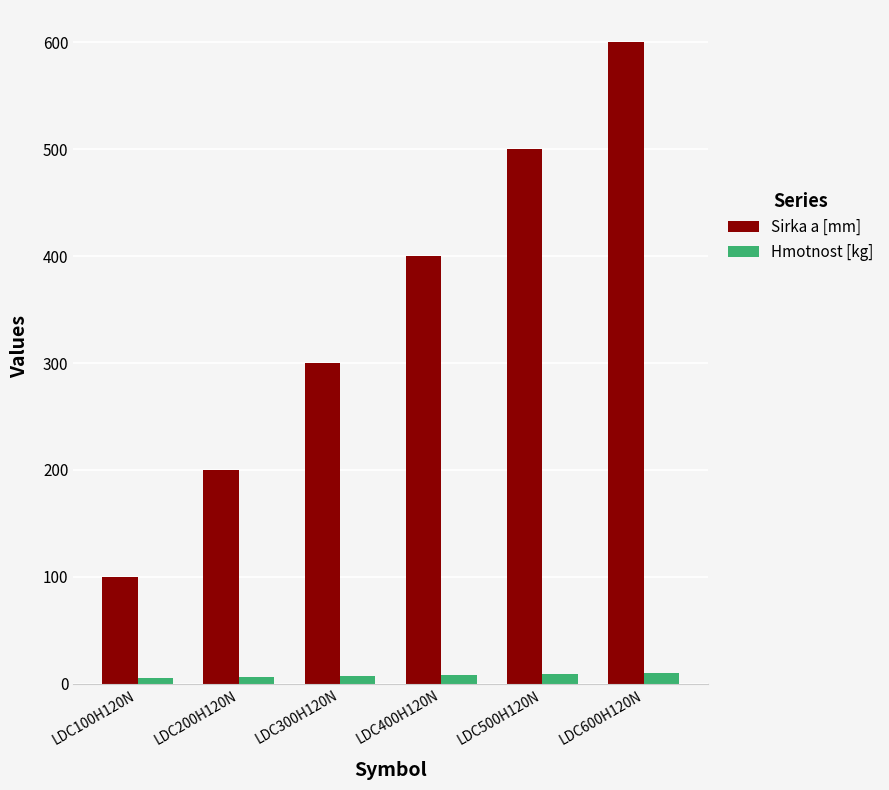

At how many categories does at least one series exceed 583?

1